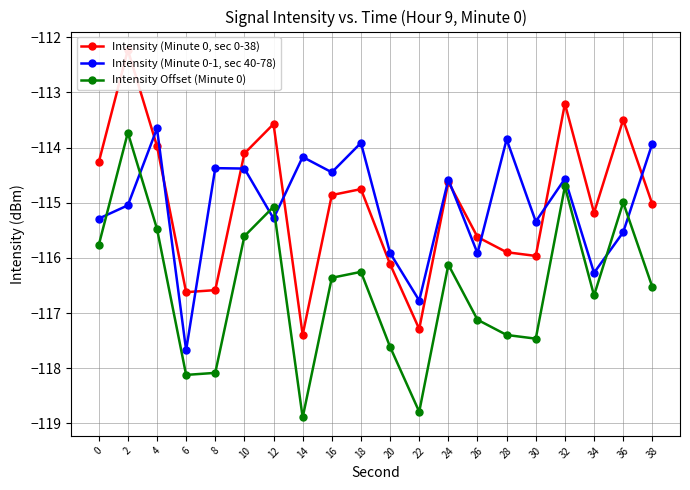

What is the difference between the maximum and minimum values in the Intensity Offset (Minute 0) series?

5.2